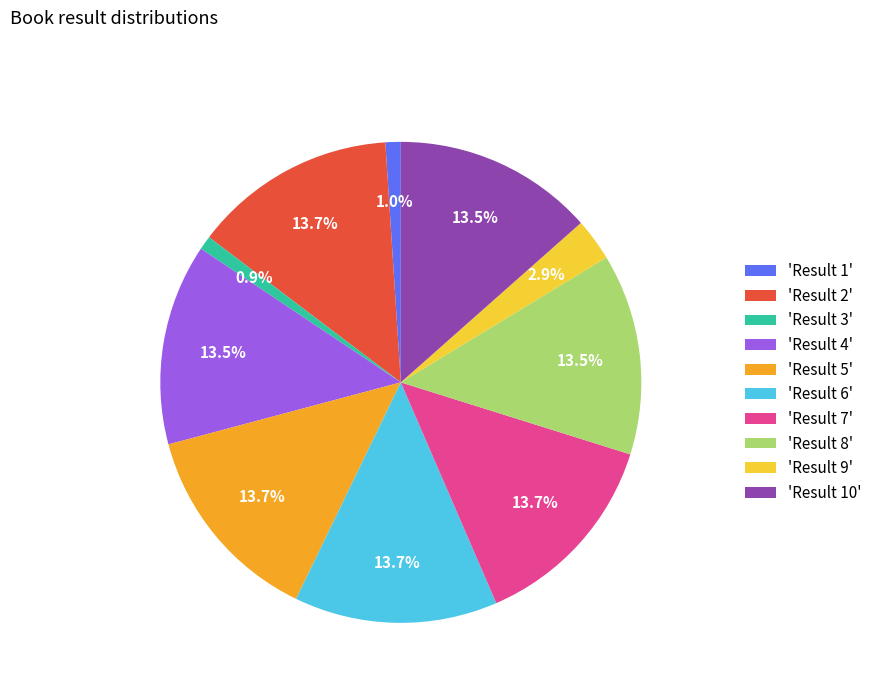

Which has a higher value, 'Result 10' or 'Result 9'?

'Result 10'